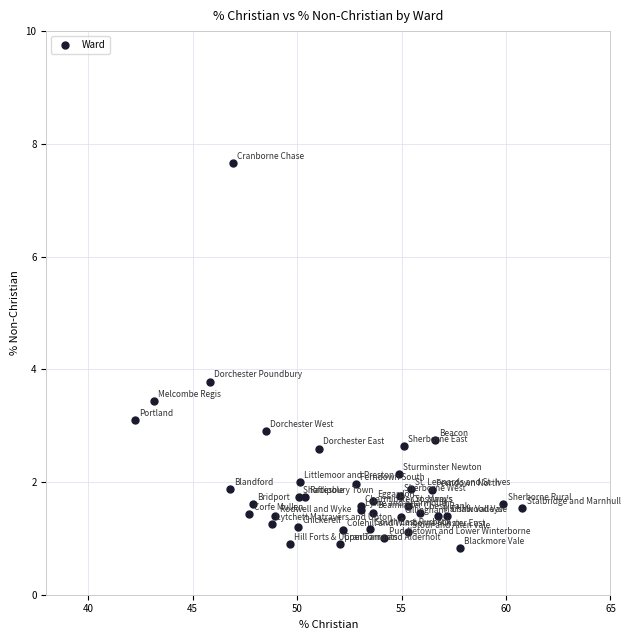

What Y value in the scatter plot is closest to 4?

3.8